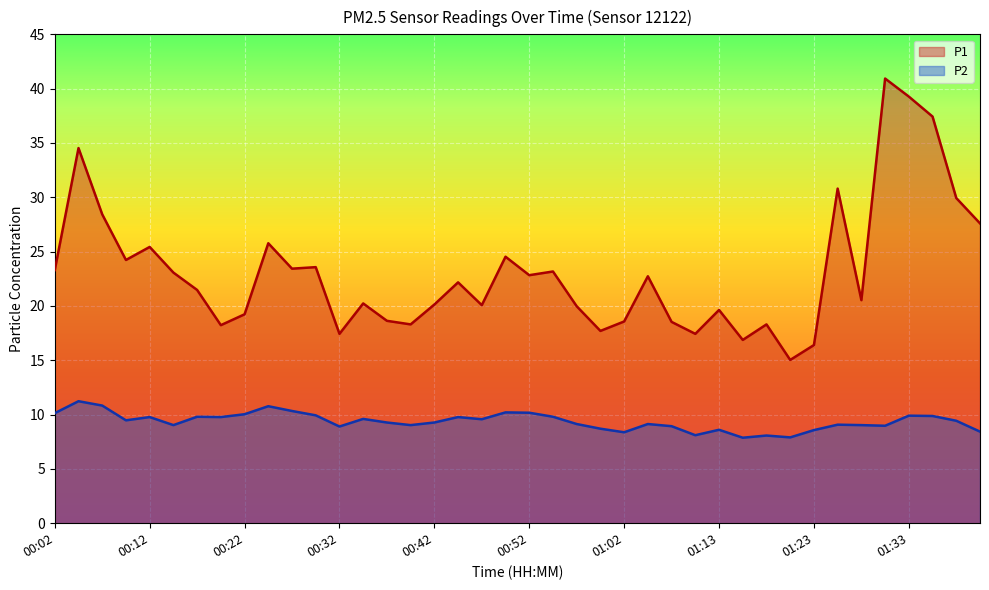

Where is P1 nearest to the value 27?

01:40